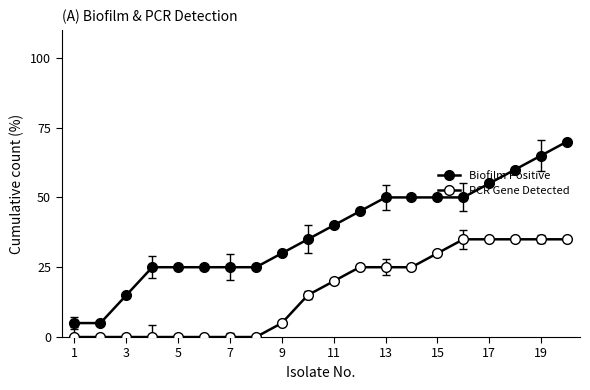

True or false: PCR Gene Detected has more than 0 points higher than both neighbors.

False